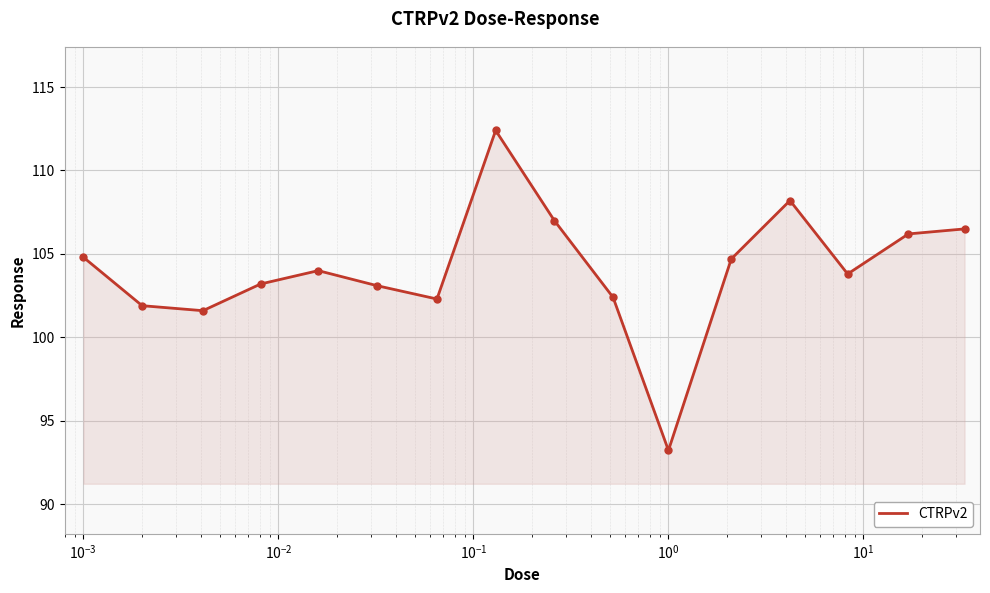

What is the difference between the maximum and minimum values?

19.2